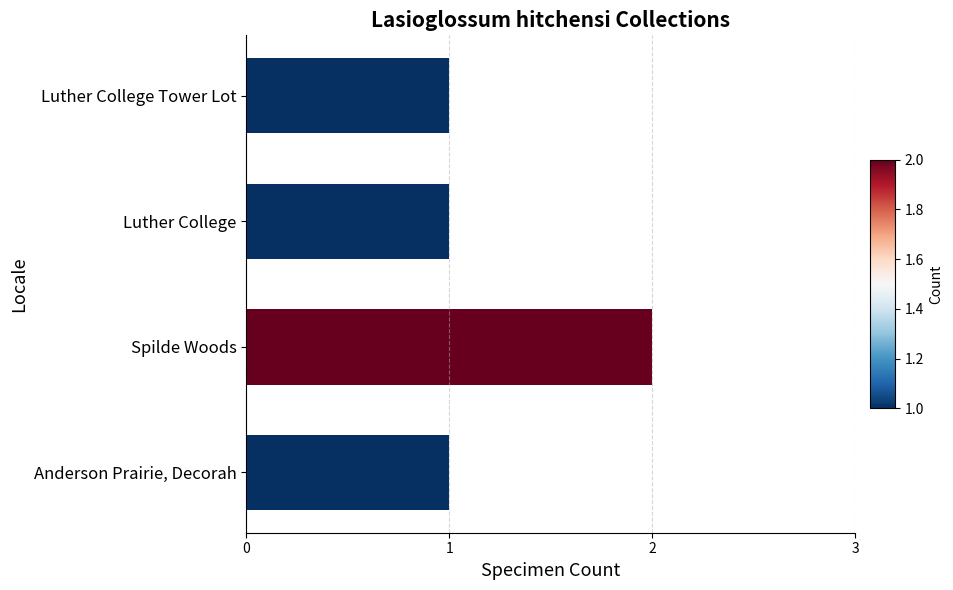

What is the change in value from Anderson Prairie, Decorah to Spilde Woods?

+1